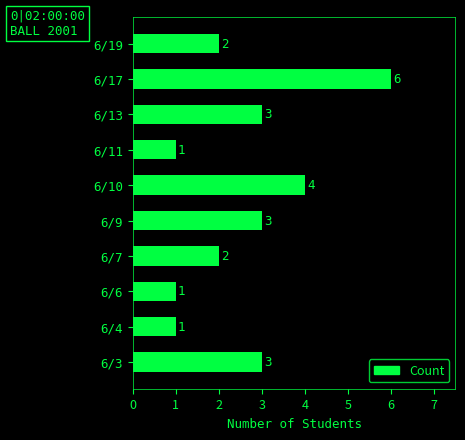

What is the average value?

3